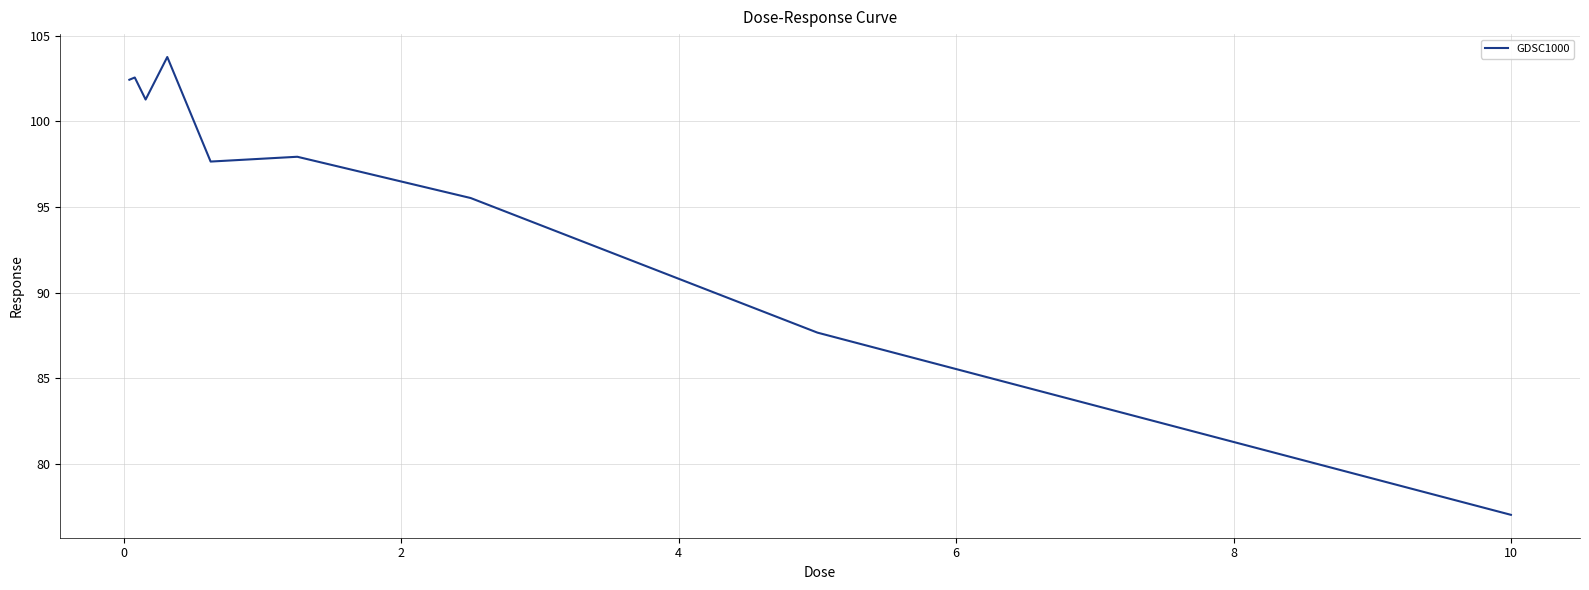

How many categories are shown in the chart?

9